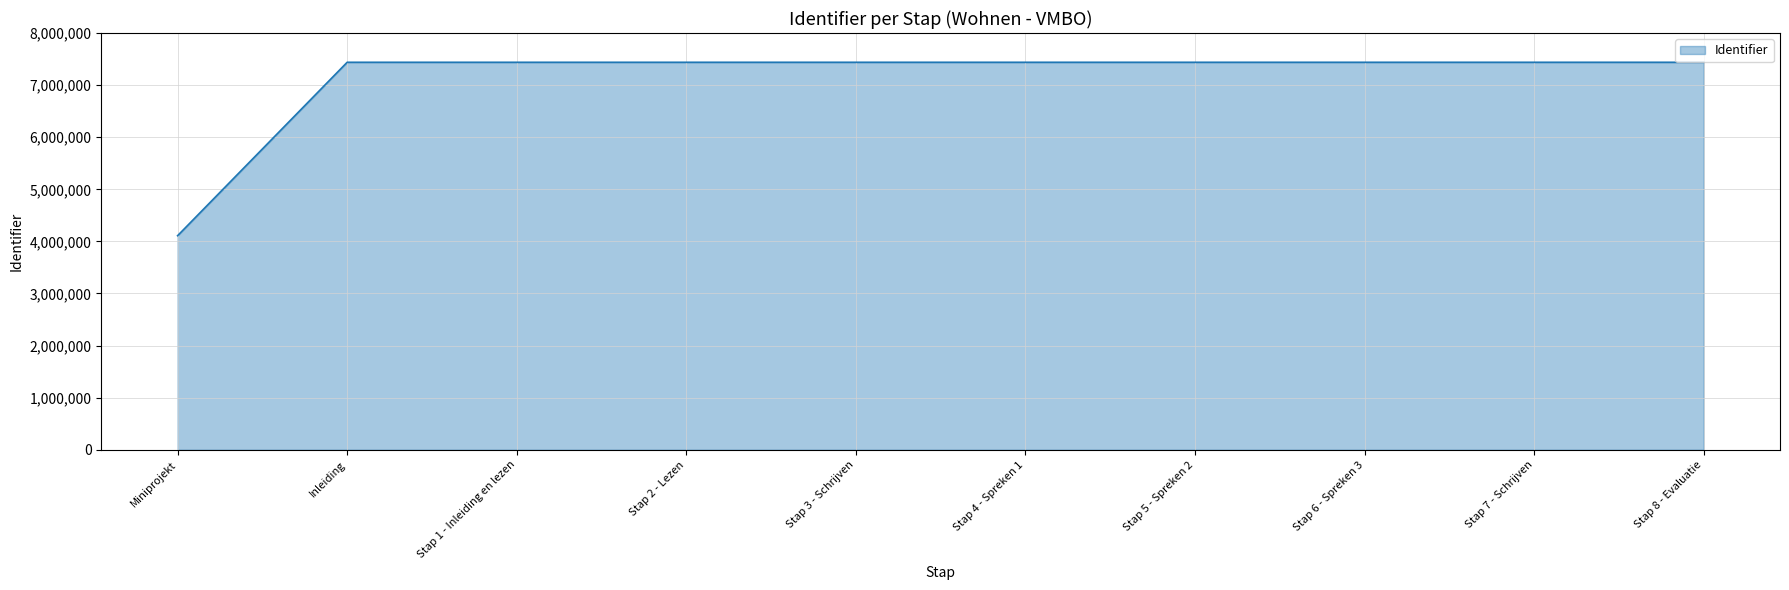

How many lines are shown in the chart?

1